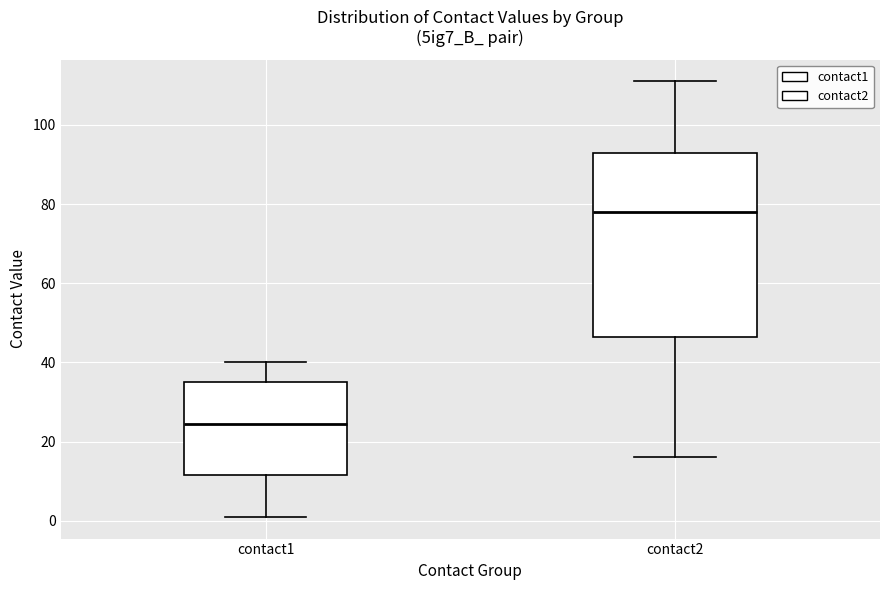

Reading left to right, read every box against the y-axis: the position of its median line, the range the box covers, and the ends of its whiskers. The values are not printed on the chart, so give them approximately, as read against the axis.

contact1: median 24, box 12 to 36, whiskers 2 to 40
contact2: median 78, box 46 to 94, whiskers 16 to 112